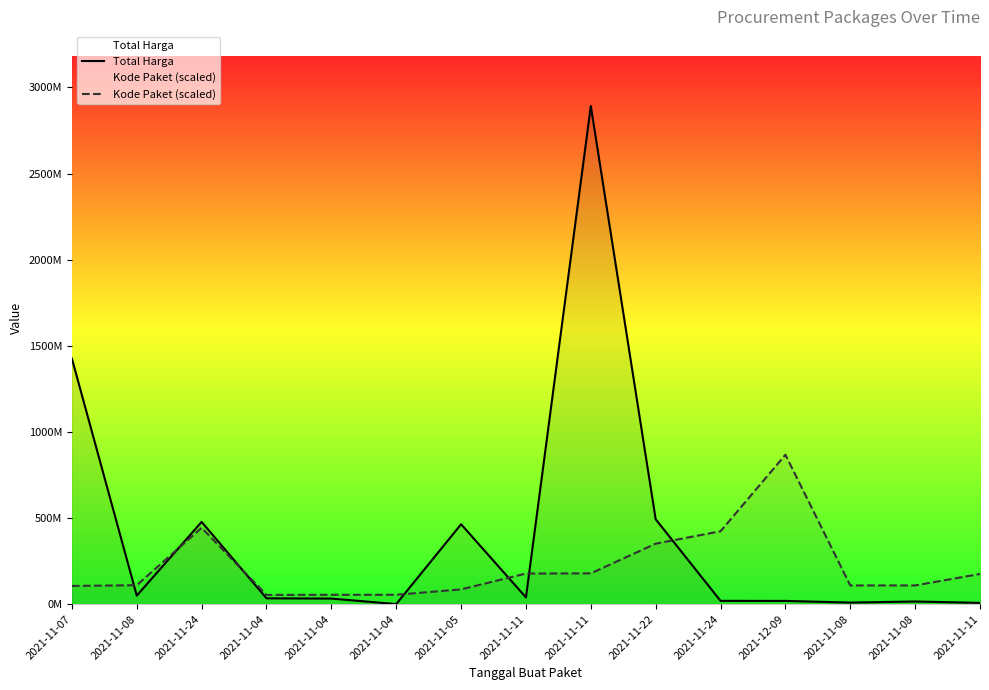

Rank the series by their average value, from lowest to highest.

Kode Paket (scaled), Total Harga